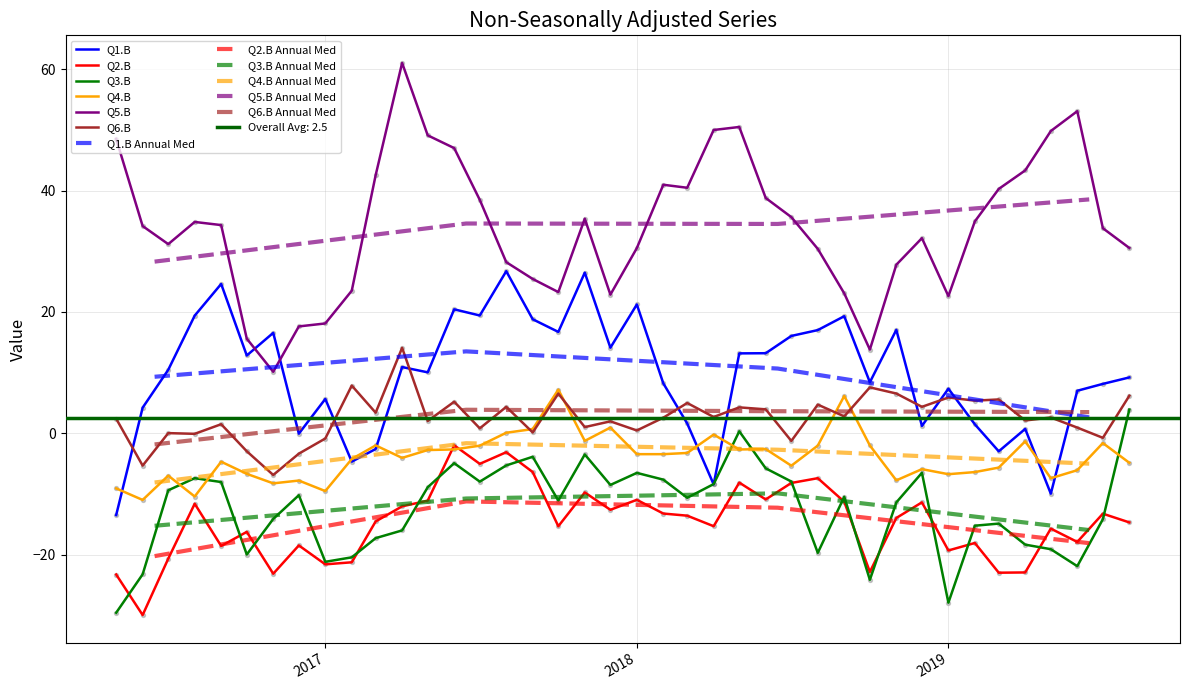

True or false: Q1.B and Q2.B intersect in this chart.

False